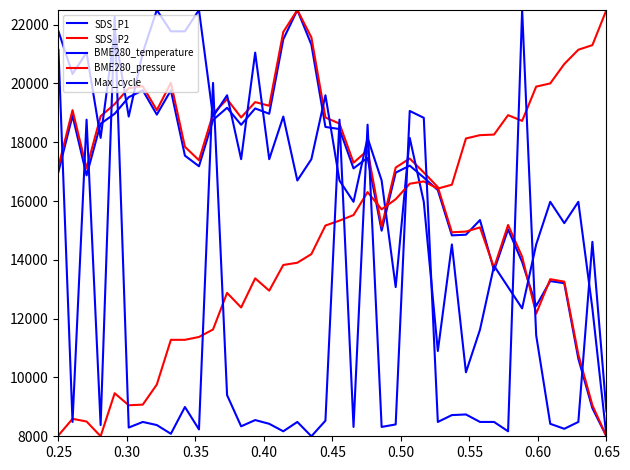

At which label does SDS_P1 first exceed 17206?

0.30